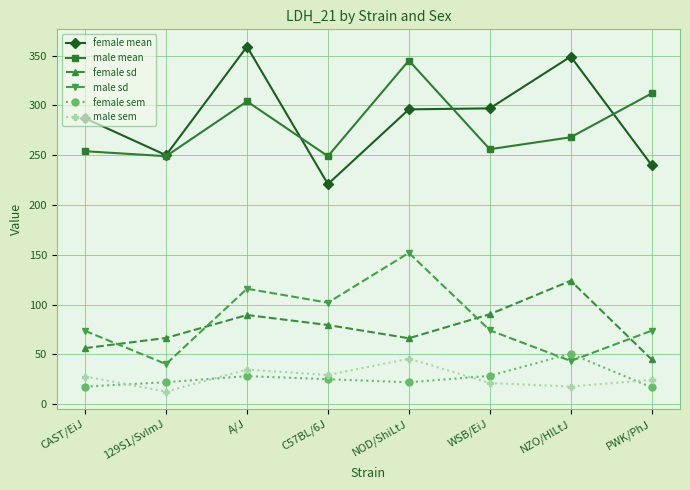

What is the value of the female mean point at the 1st from the left?

287.0